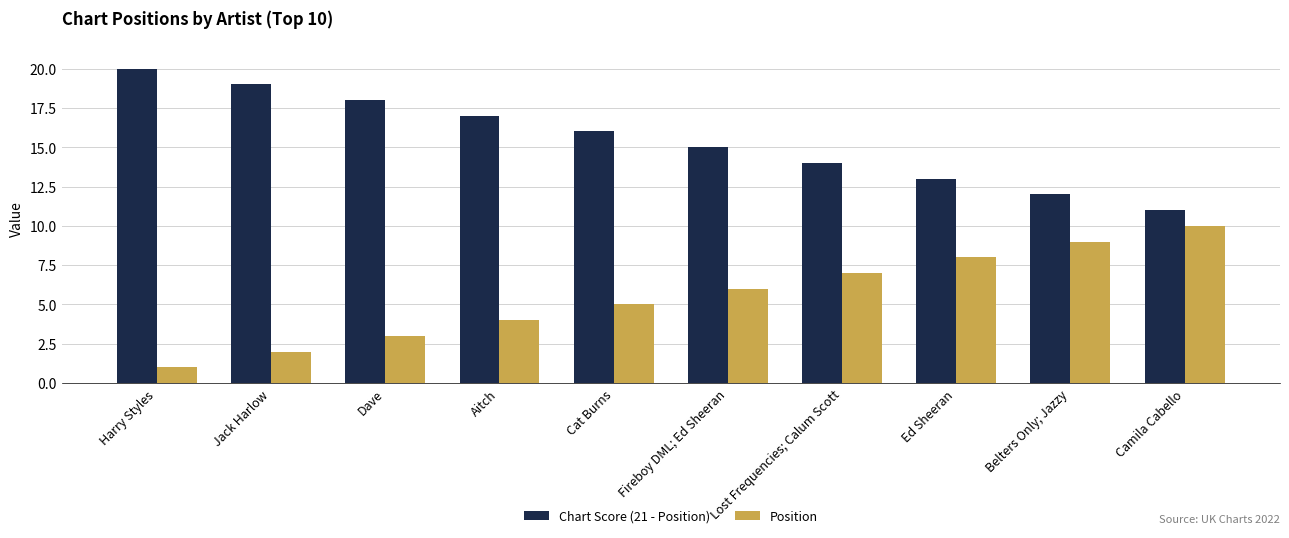

What is the difference between the highest and lowest values at Lost Frequencies; Calum Scott?

7